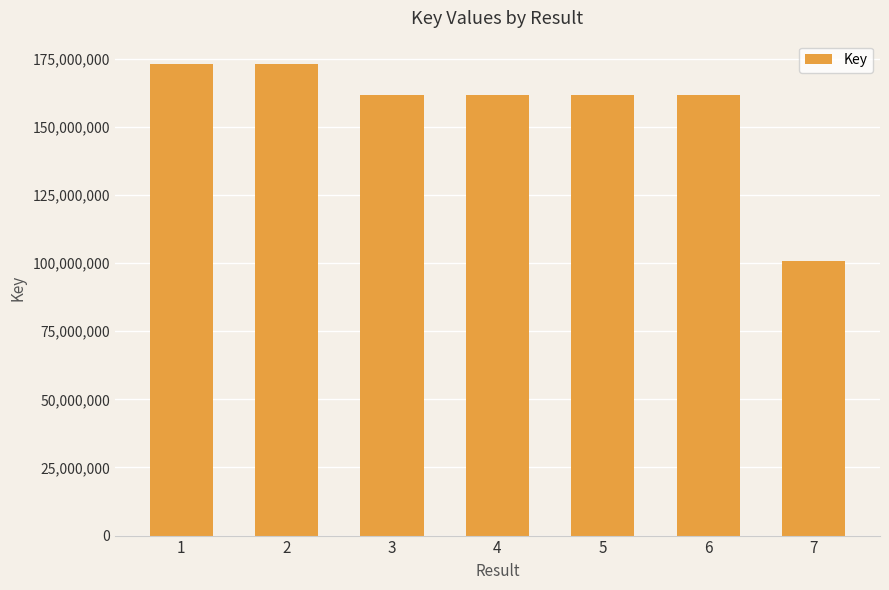

Between 1 and 7, which is larger?

1